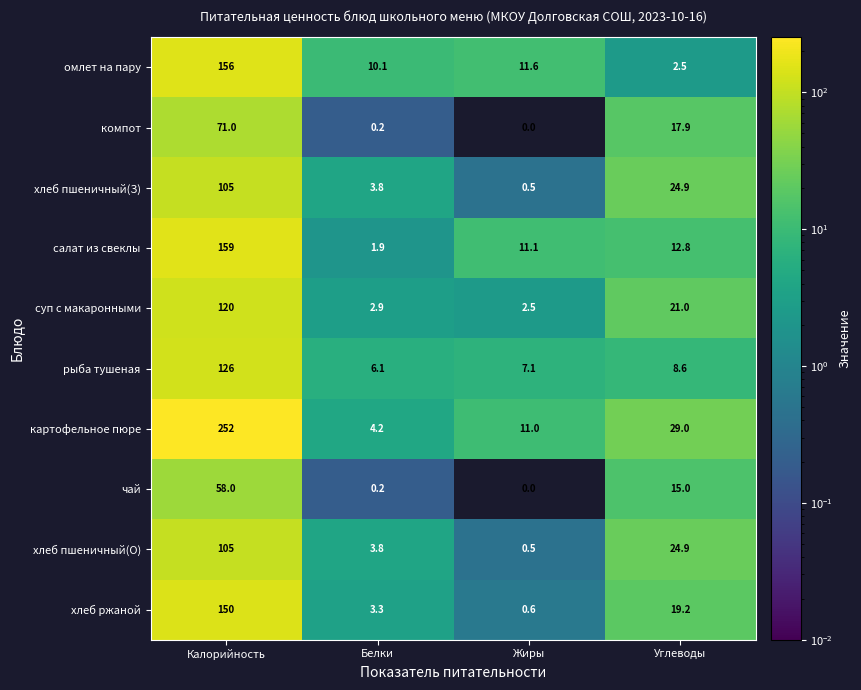

What is the sum of all салат из свеклы values?

184.8